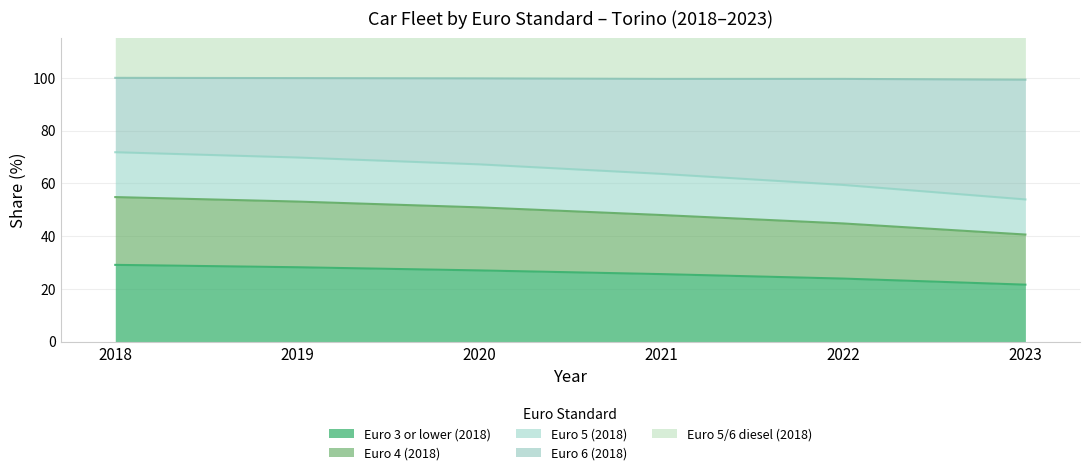

Is it true that Euro 3 or lower (2018) equals 14.5 at 2022?

False